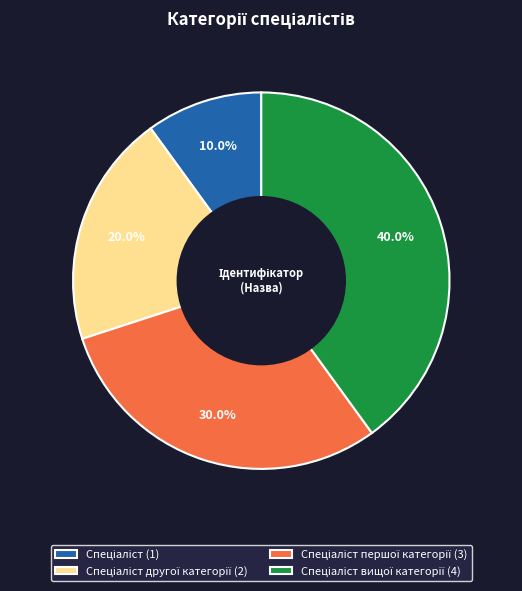

Does any single category account for the majority?

No